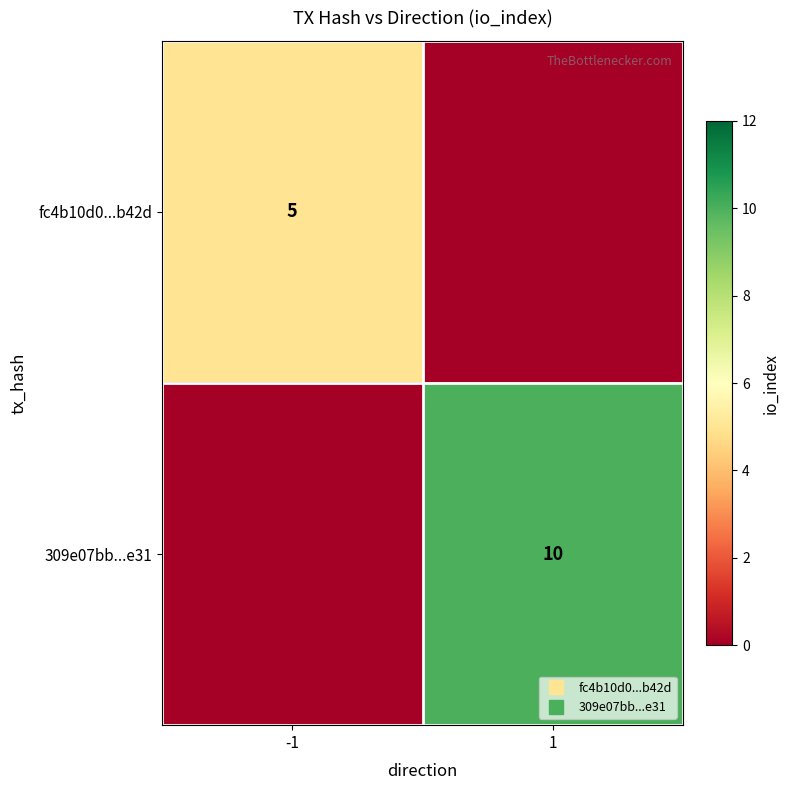

Which series has the widest spread of values?

309e07bb...e31